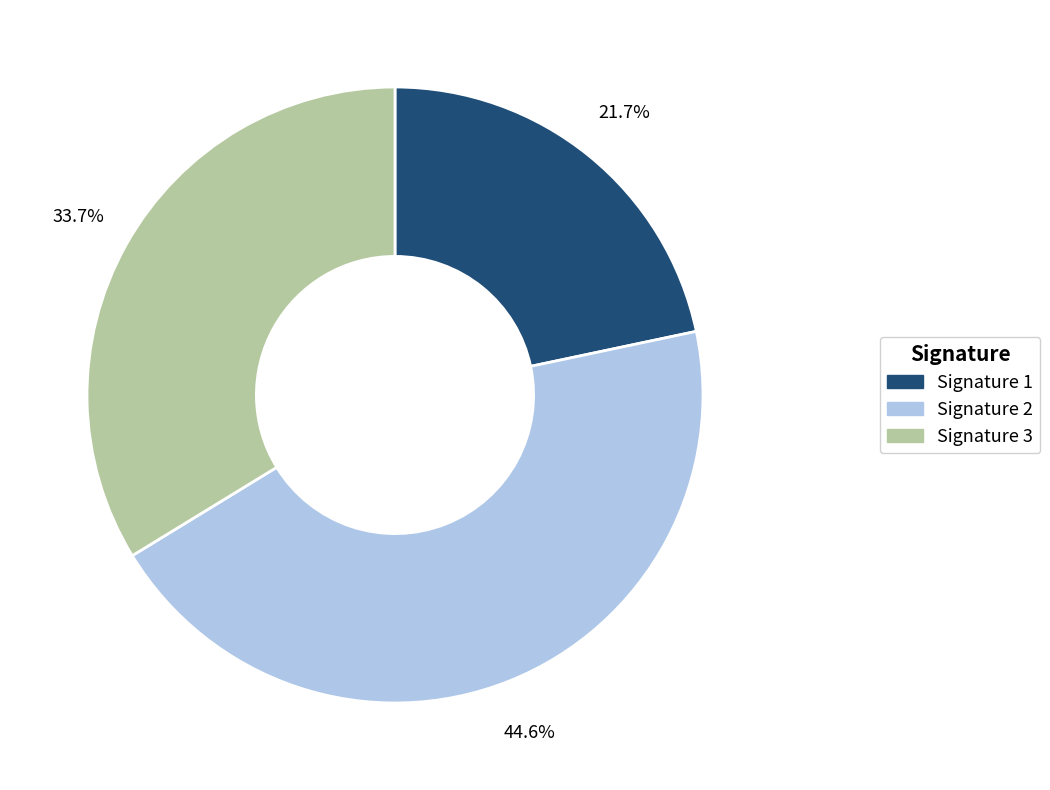

To the nearest percent, what is the difference between the largest and smallest slice percentages?

23%